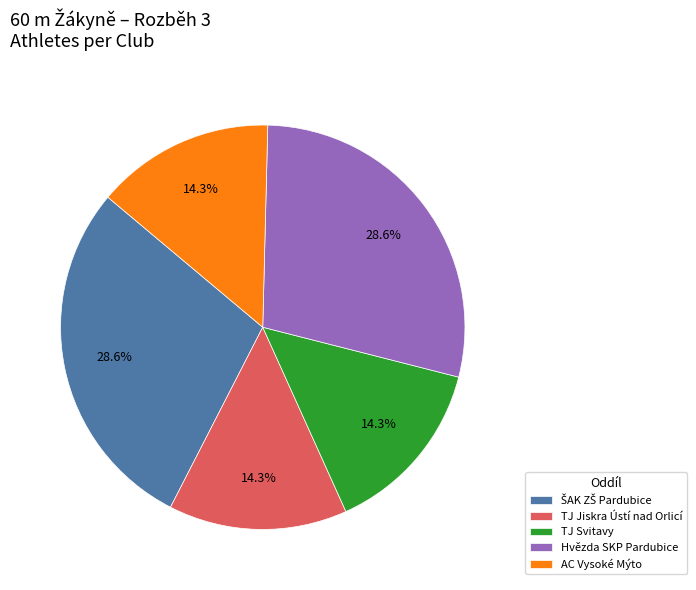

Is there a majority slice in this chart?

No